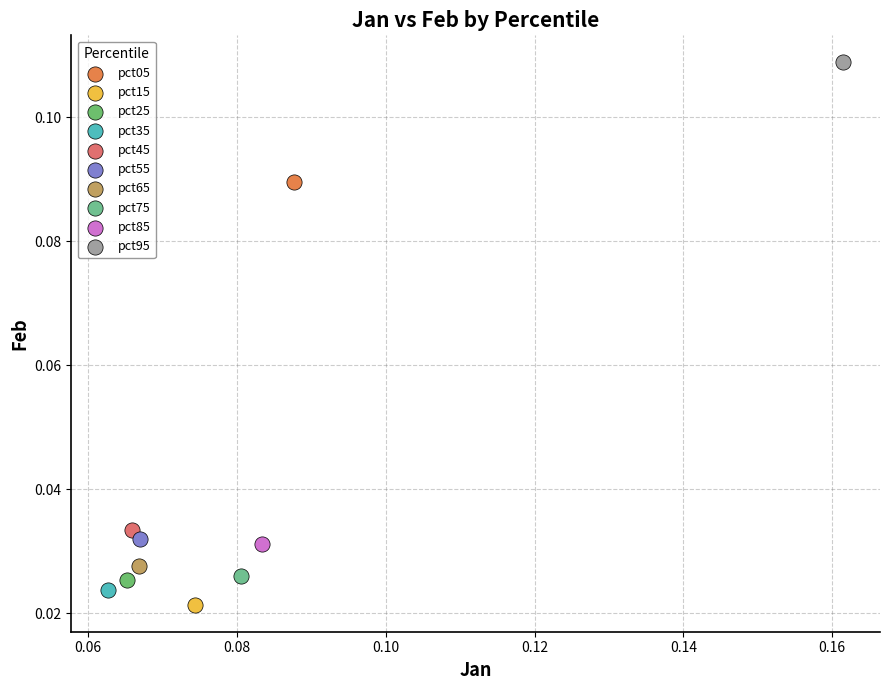

What are all the series names shown in the legend?

pct05, pct15, pct25, pct35, pct45, pct55, pct65, pct75, pct85, pct95